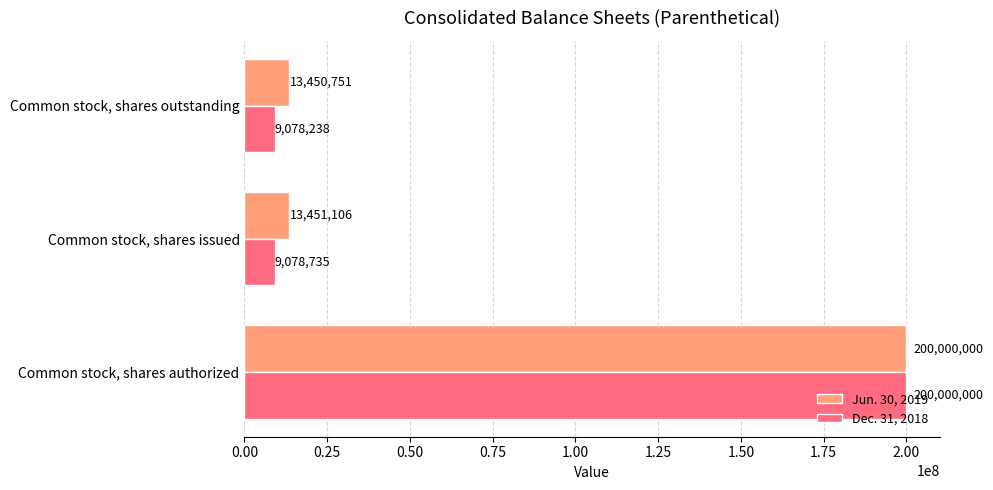

Rank the categories by Jun. 30, 2019 value from lowest to highest.

Common stock, shares outstanding, Common stock, shares issued, Common stock, shares authorized